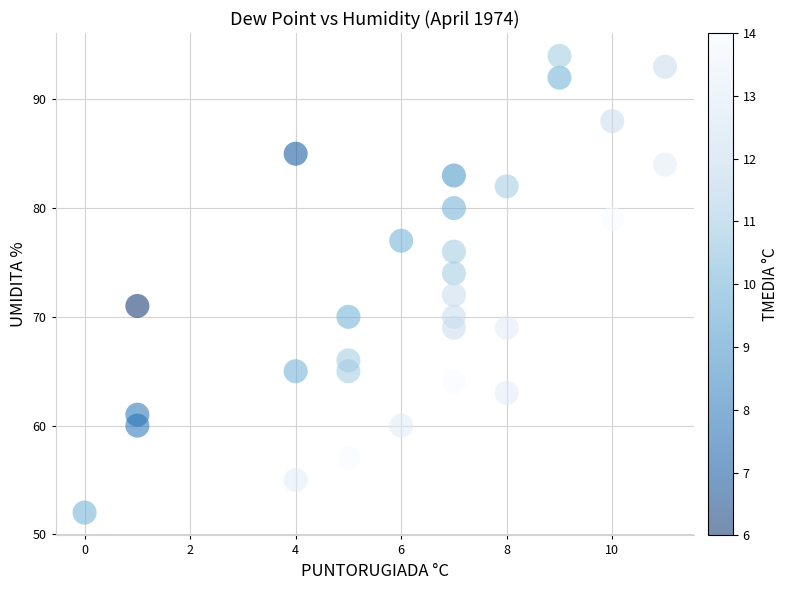

What is the range of Y values (max minus min)?

42